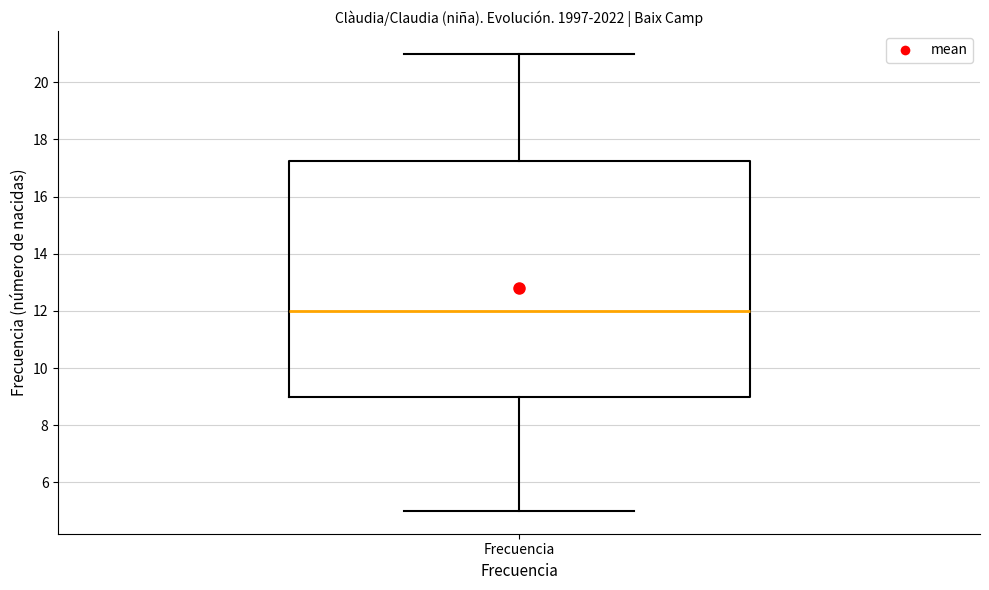

Where is the upper edge of the box for Frecuencia on the y-axis? The values are not printed on the chart, so give them approximately, as read against the axis.

17.2